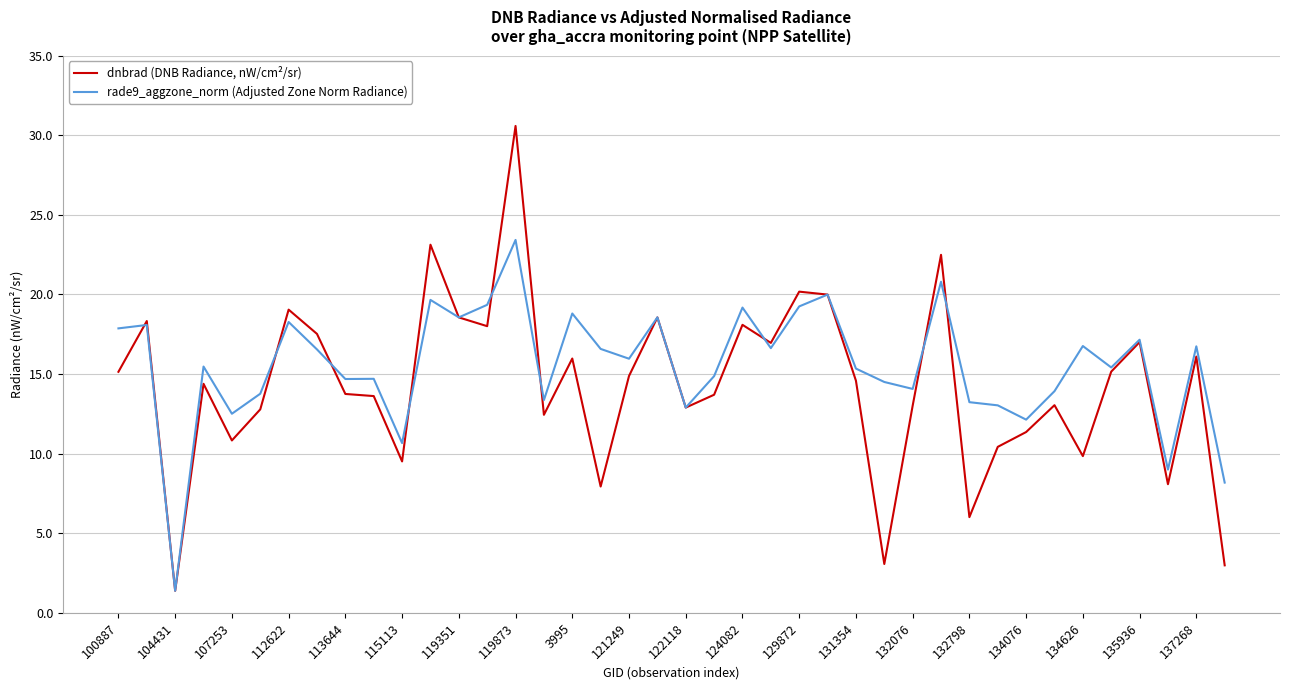

How many lines are shown in the chart?

2